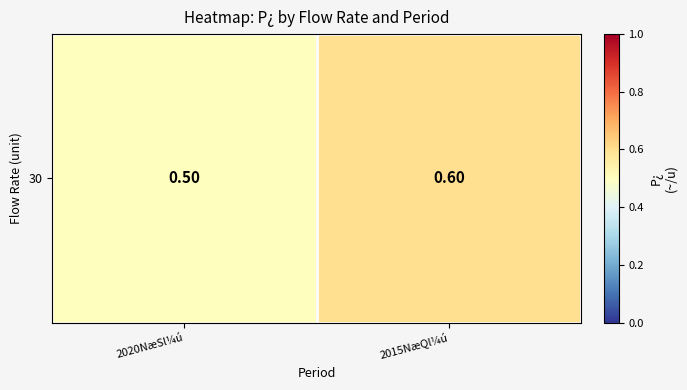

What is the approximate value at 2015NæQl¼ú?

0.6